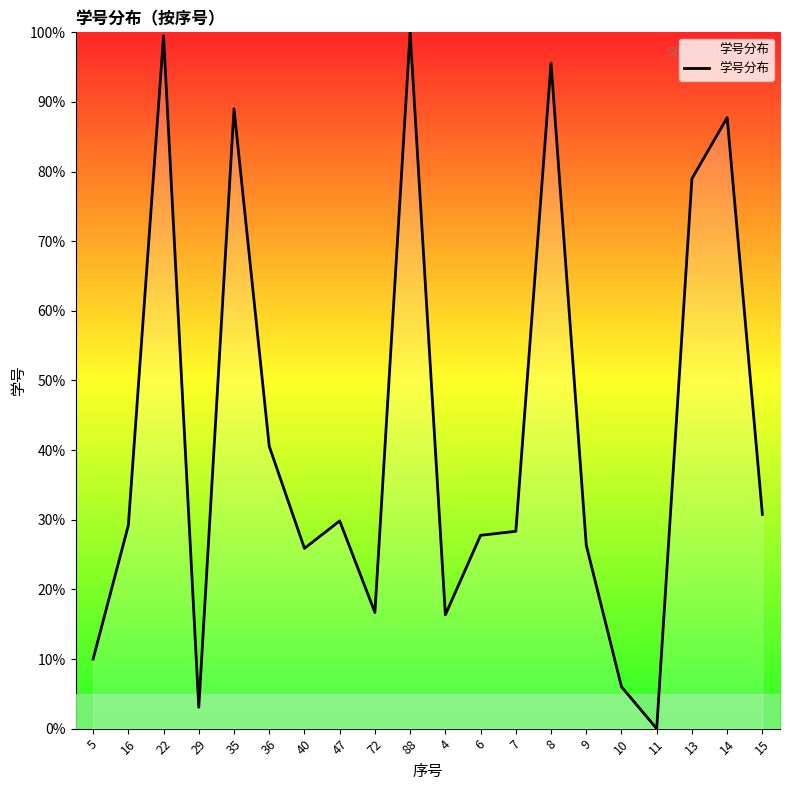

What position from the right is 47?

13